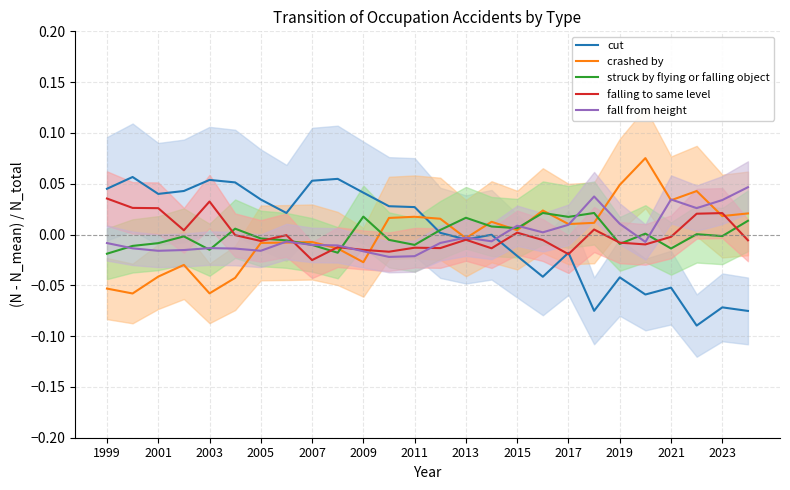

How many data points in struck by flying or falling object are above 0?

12